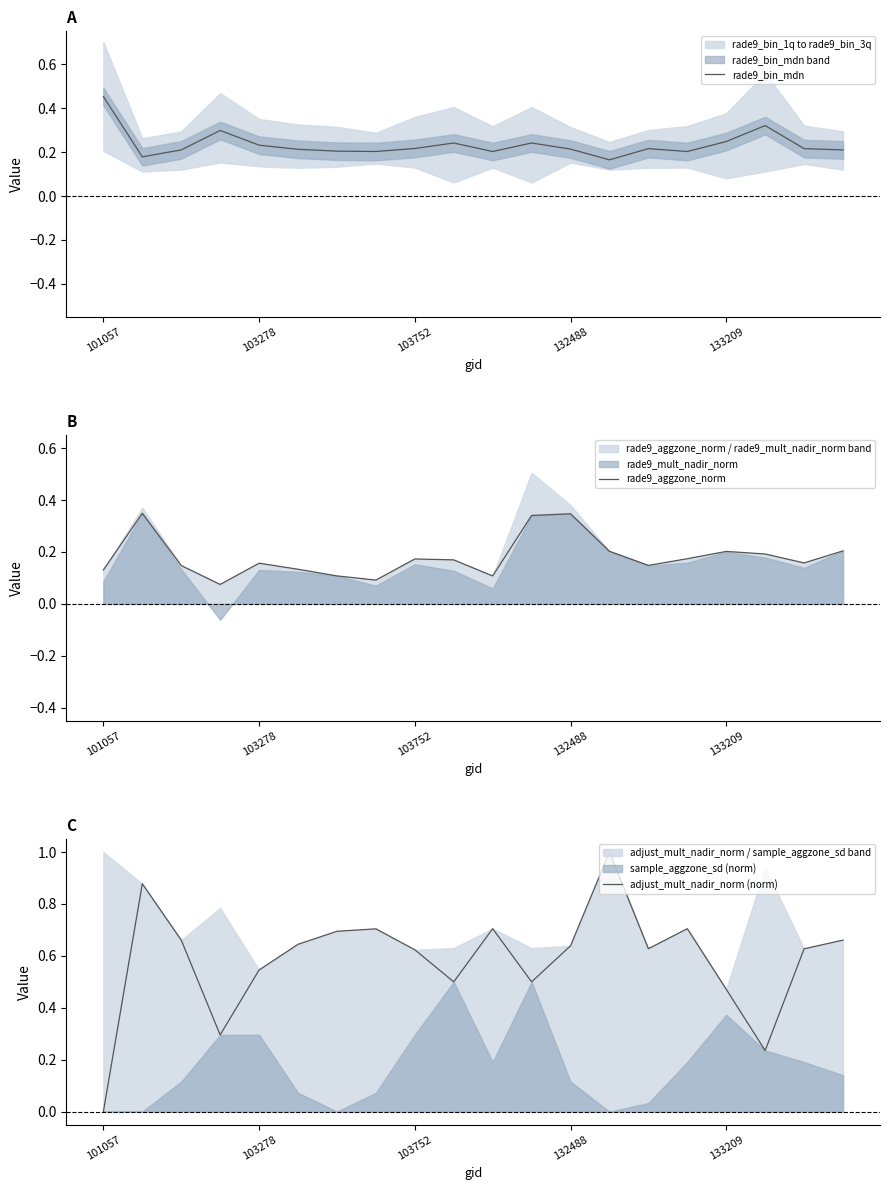

Count the number of categories in the chart.

20